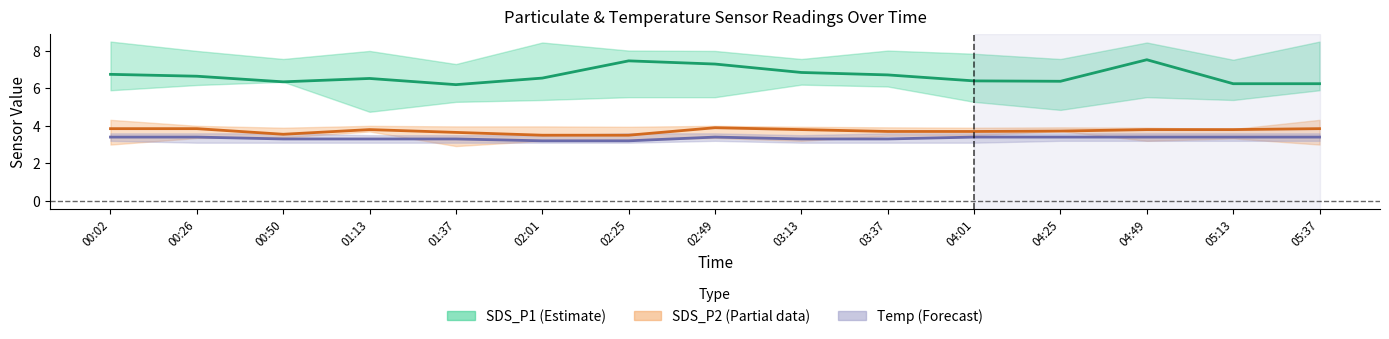

Between 03:13 and 04:49, which series saw the biggest shift?

SDS_P1 (mid)